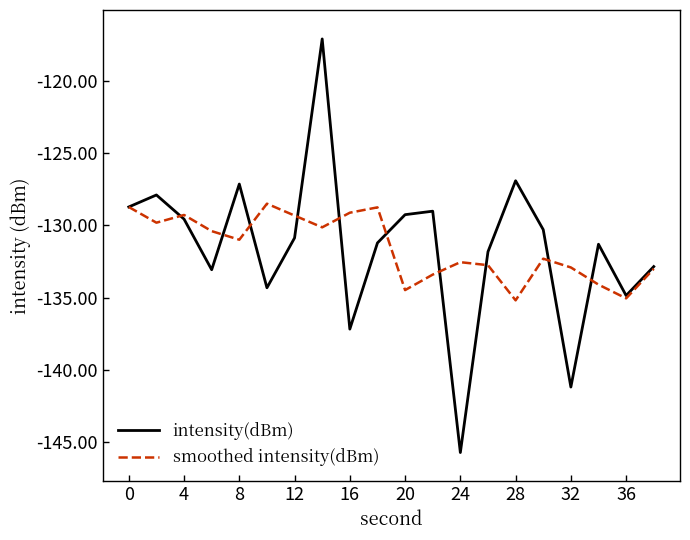

How many interior local valleys does the intensity(dBm) series have?

6